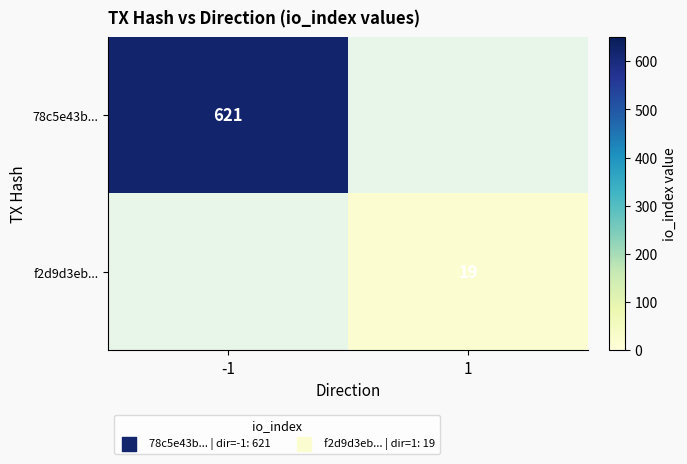

What is the total value across all series at 1?

19